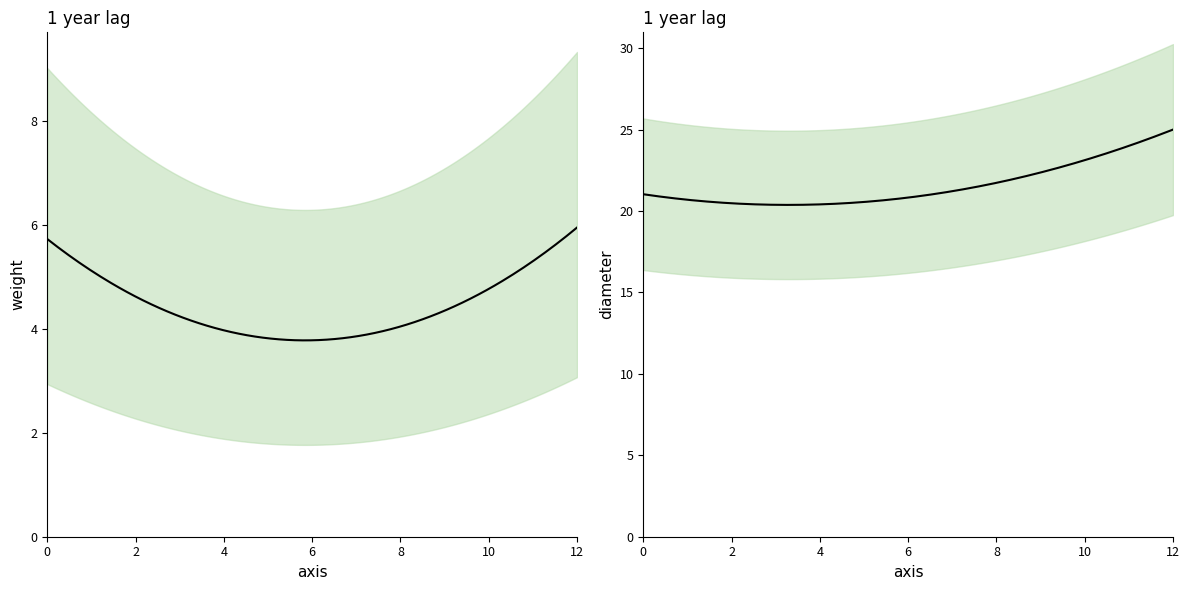

How many data points does each series have?

7